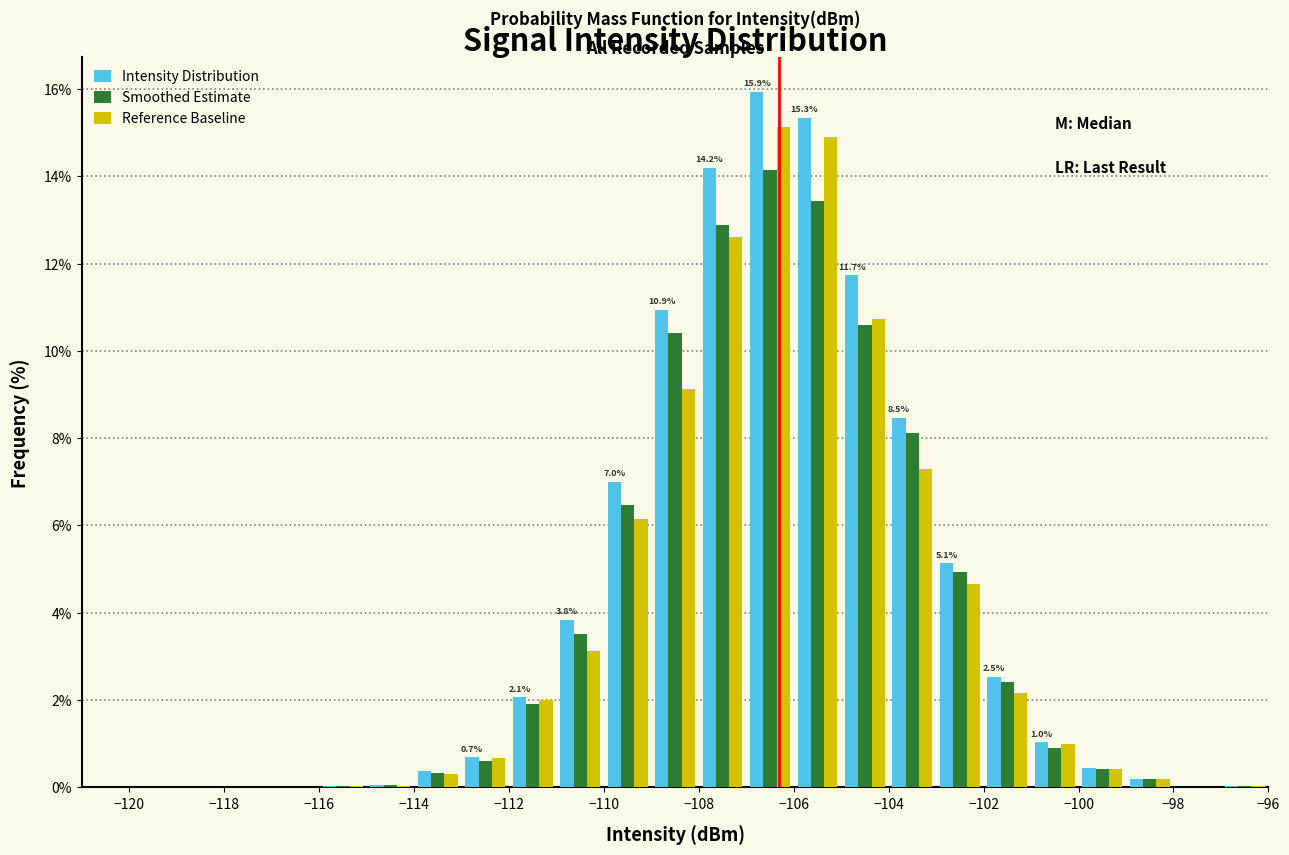

In the Smoothed Estimate series, which range on the x-axis has the tallest bar?

-107 to -106